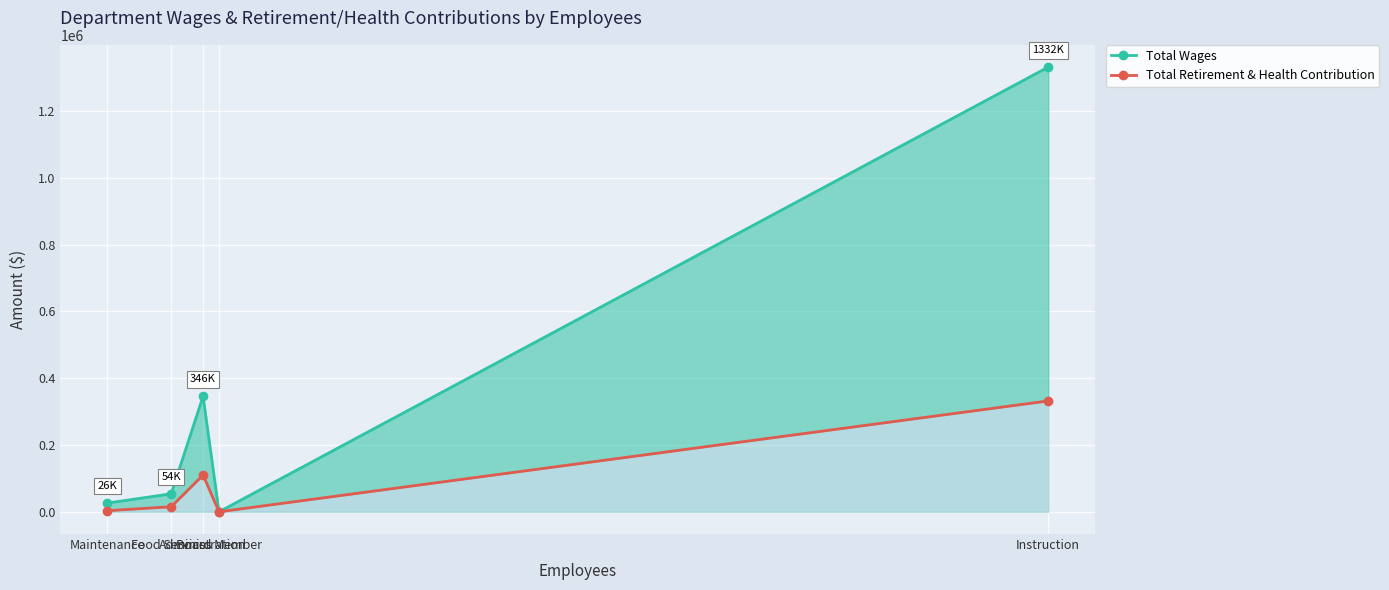

What is the label of the 3rd point from the right?

Administration